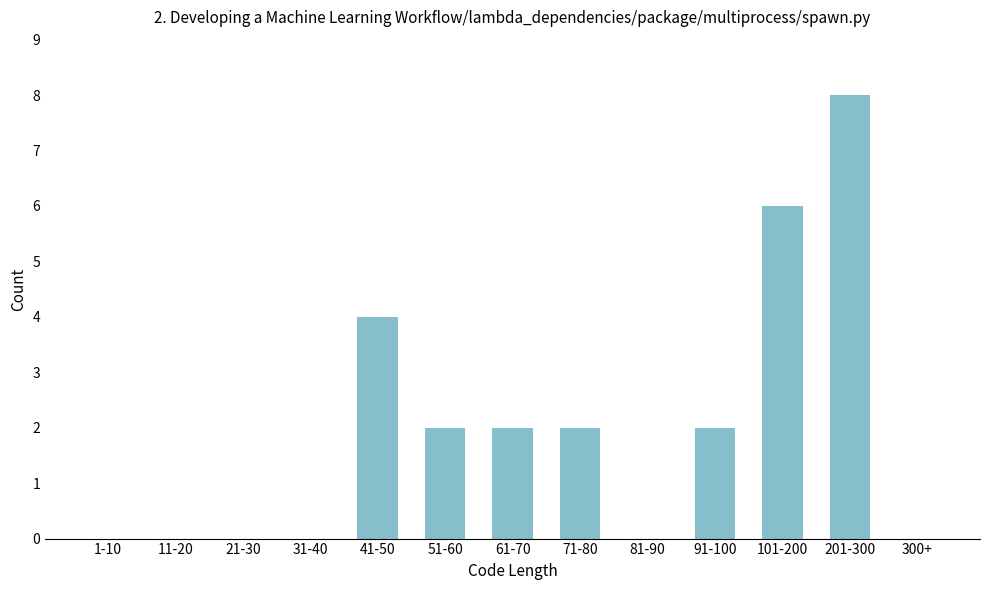

Reading left to right, what are all the values shown in this chart?

1-10=0	11-20=0	21-30=0	31-40=0	41-50=4	51-60=2	61-70=2	71-80=2	81-90=0	91-100=2	101-200=6	201-300=8	300+=0